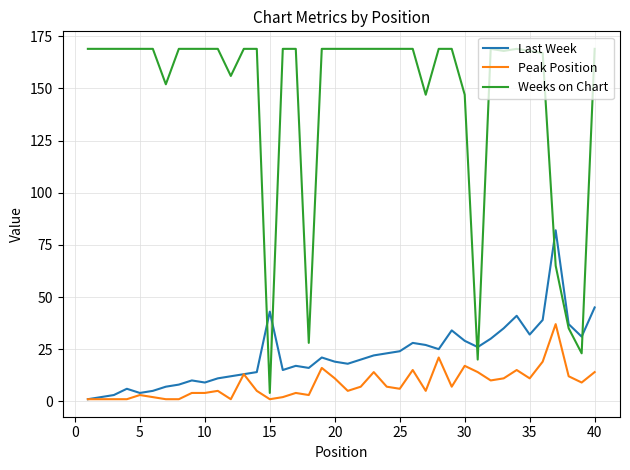

What is the average value of the Peak Position series?

8